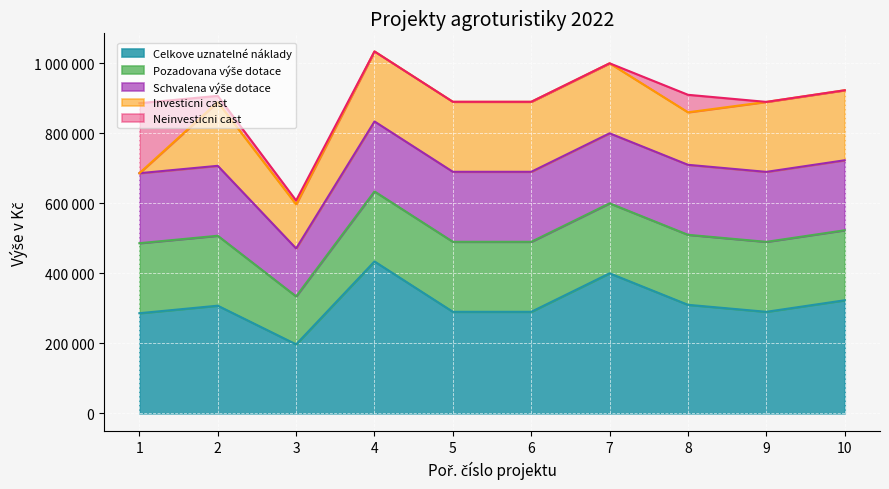

Is it true that Investicni cast equals 280447 at 10?

False